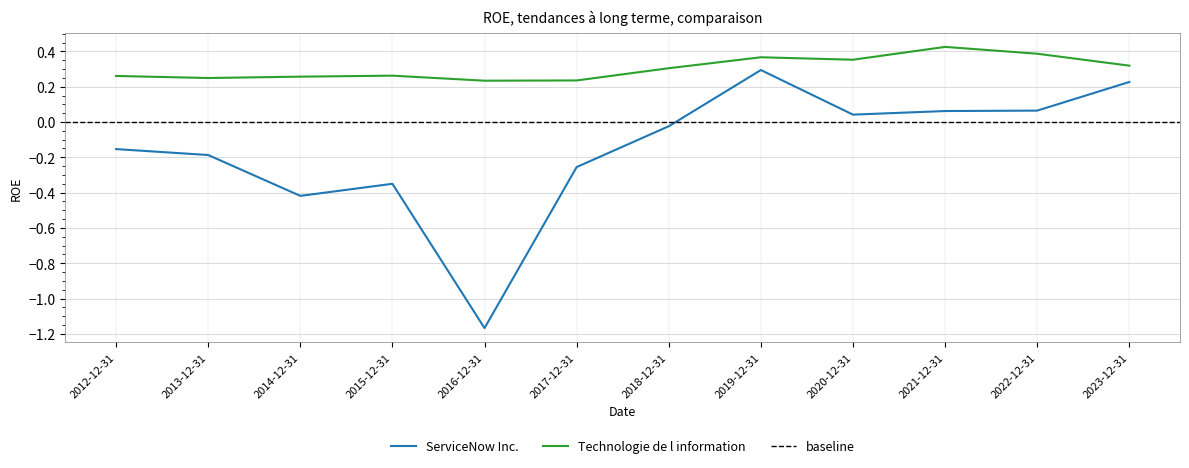

Rank the categories by Technologie de l information value from lowest to highest.

2016-12-31, 2017-12-31, 2013-12-31, 2014-12-31, 2012-12-31, 2015-12-31, 2018-12-31, 2023-12-31, 2020-12-31, 2019-12-31, 2022-12-31, 2021-12-31